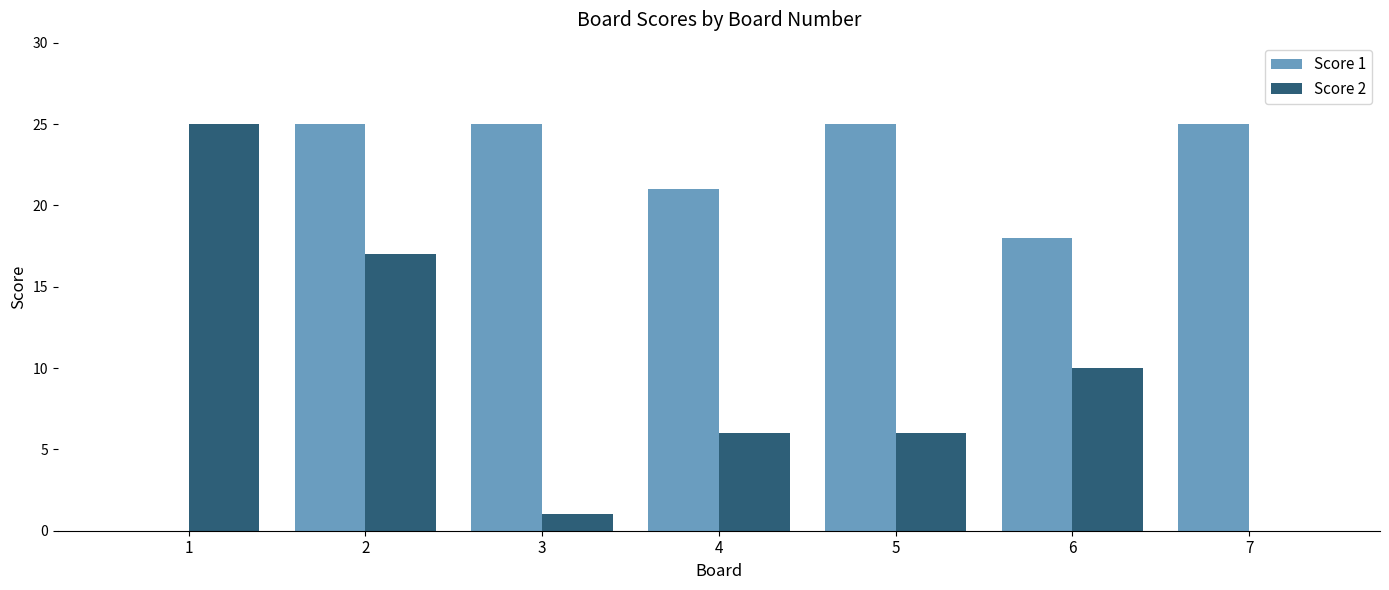

What is the maximum value shown in the chart?

25